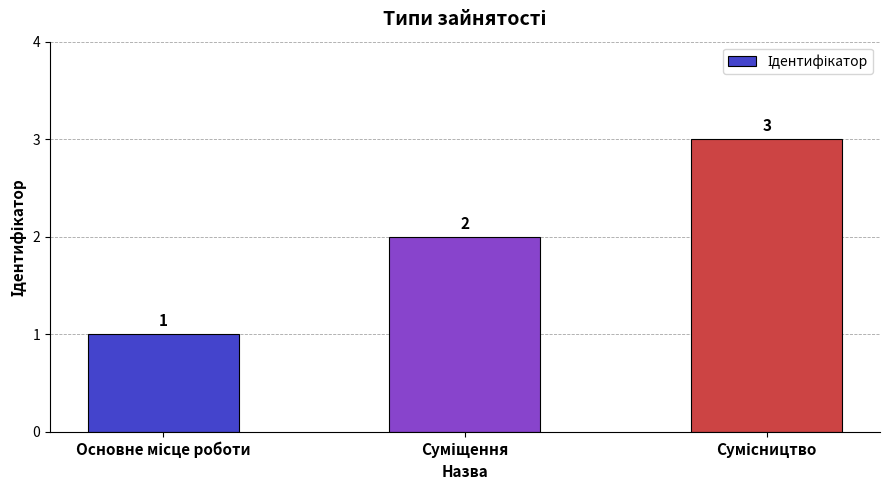

Count the values in the range 1 to 3.

3